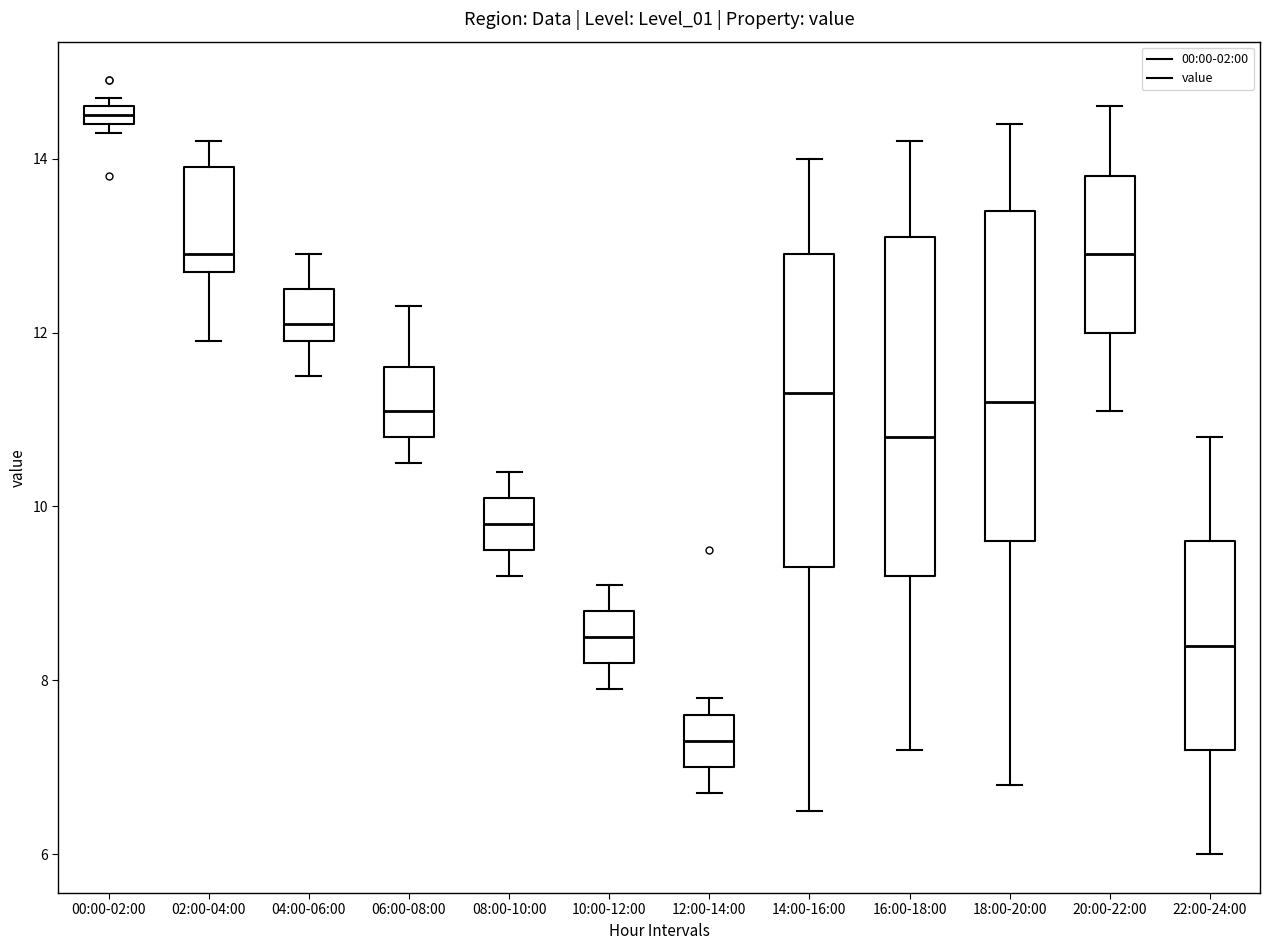

Which box's median line is the highest?

00:00-02:00